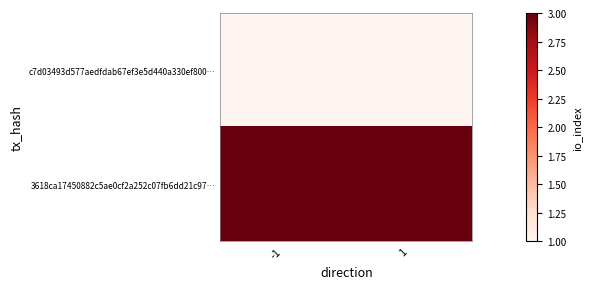

What is the maximum value shown in the chart?

3